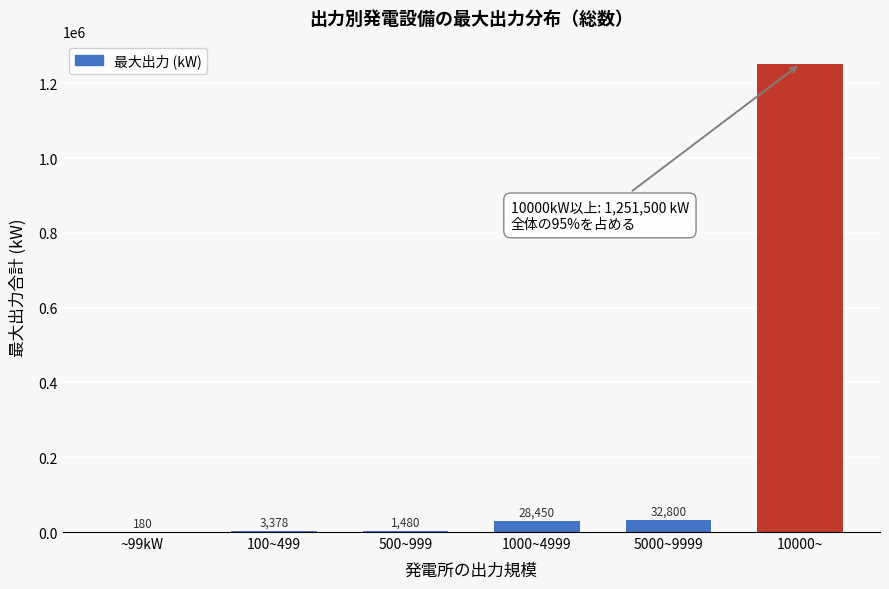

Reading left to right, list all the values displayed in this chart.

~99kW=180	100~499=3378	500~999=1480	1000~4999=28450	5000~9999=32800	10000~=1251500